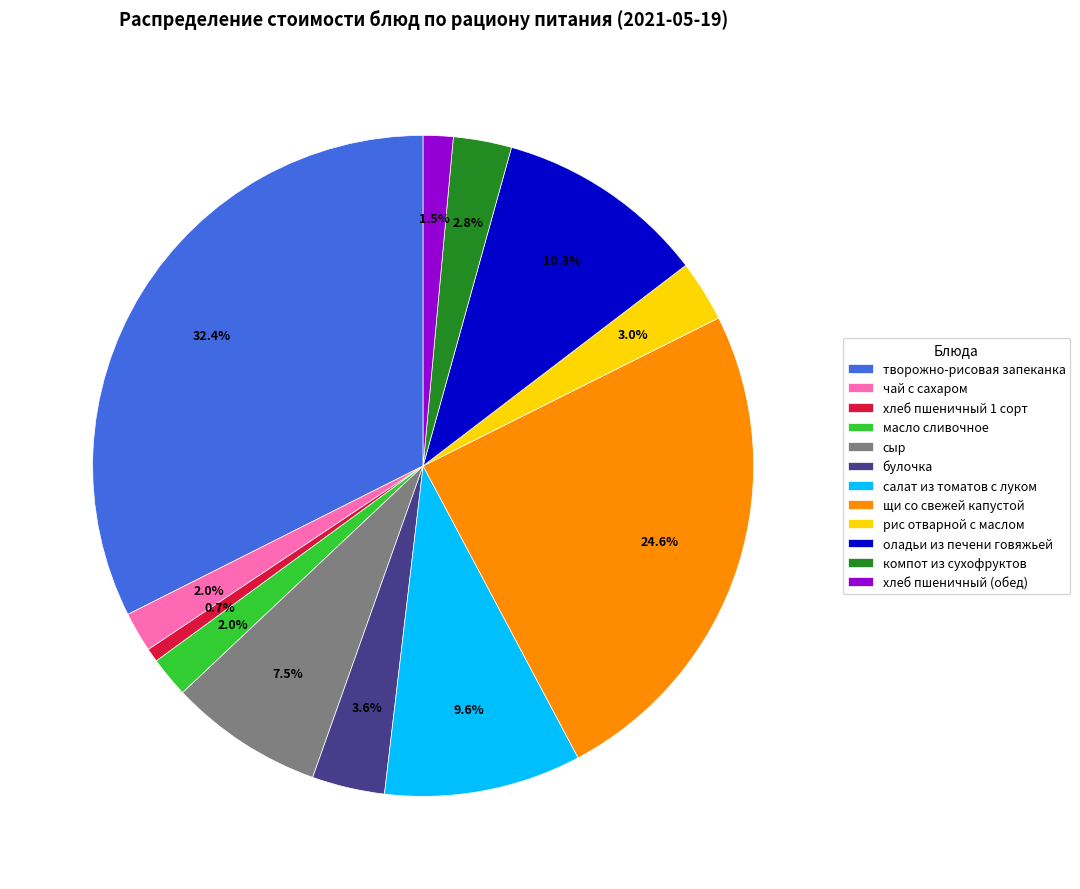

What portion of the pie excludes компот из сухофруктов?

97.2%